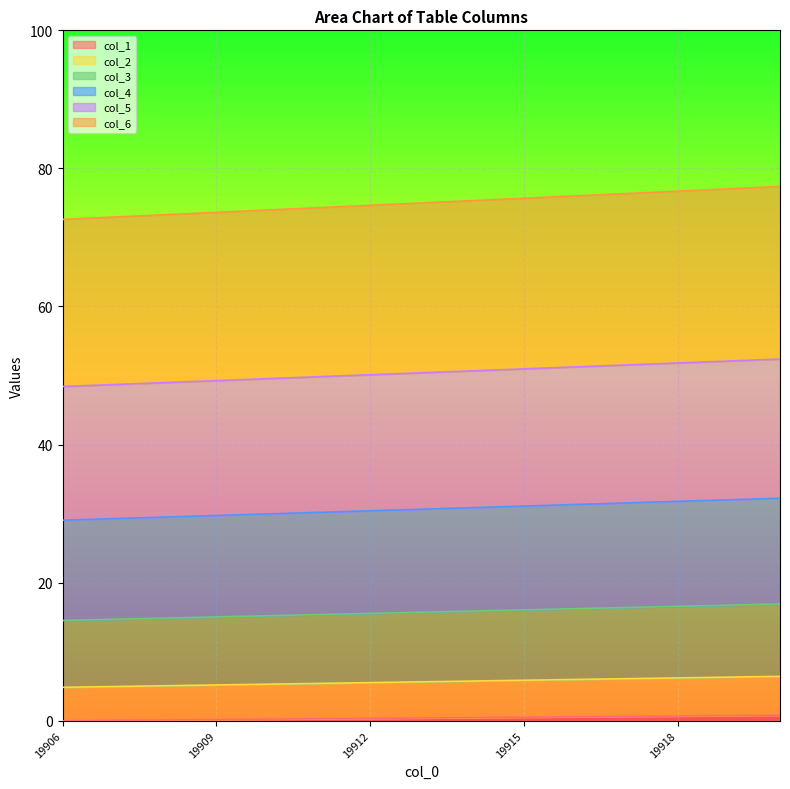

The col_4 series shows 30.9 at 19914. True or false?

True